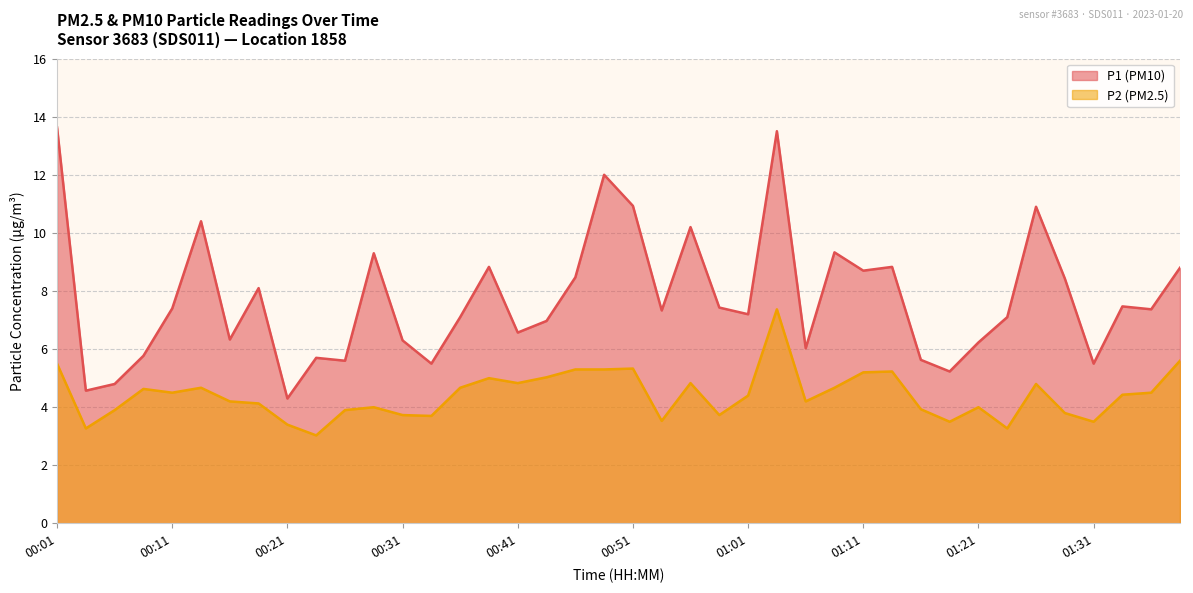

At how many categories does at least one series exceed 10?

7